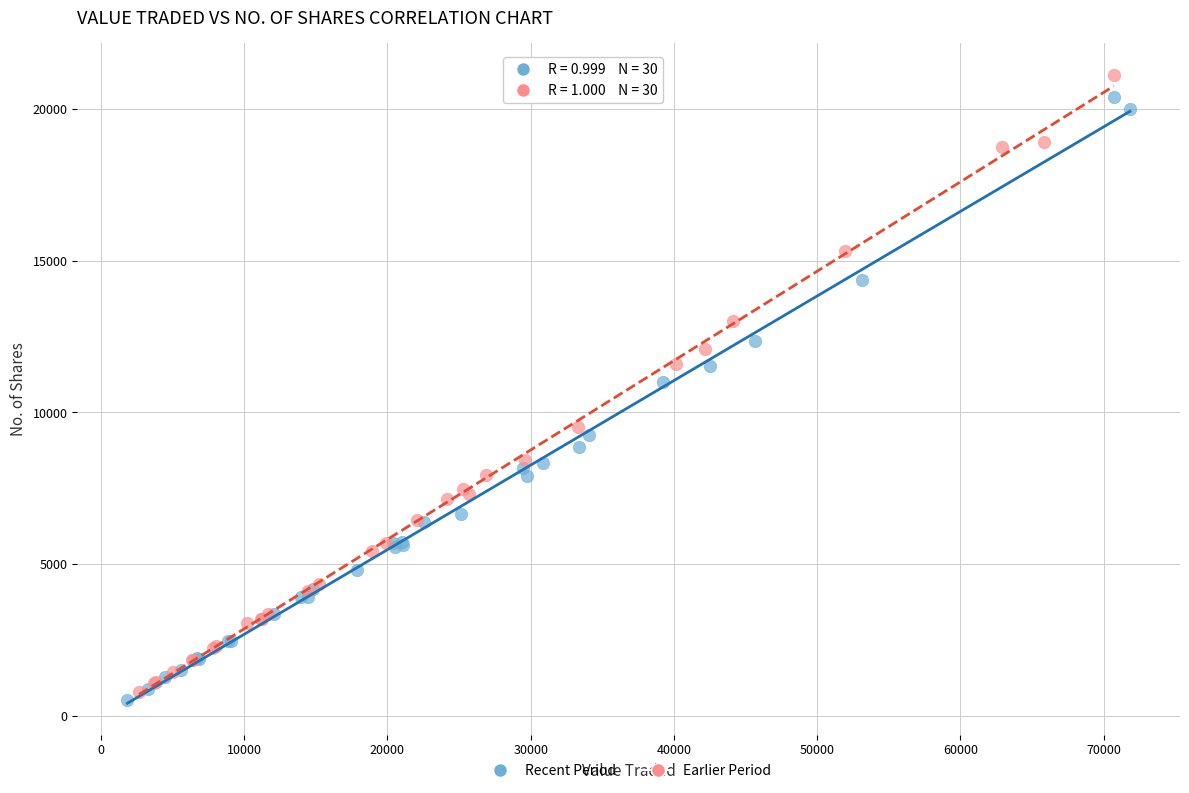

What are all the series names shown in the legend?

Recent Period, Earlier Period